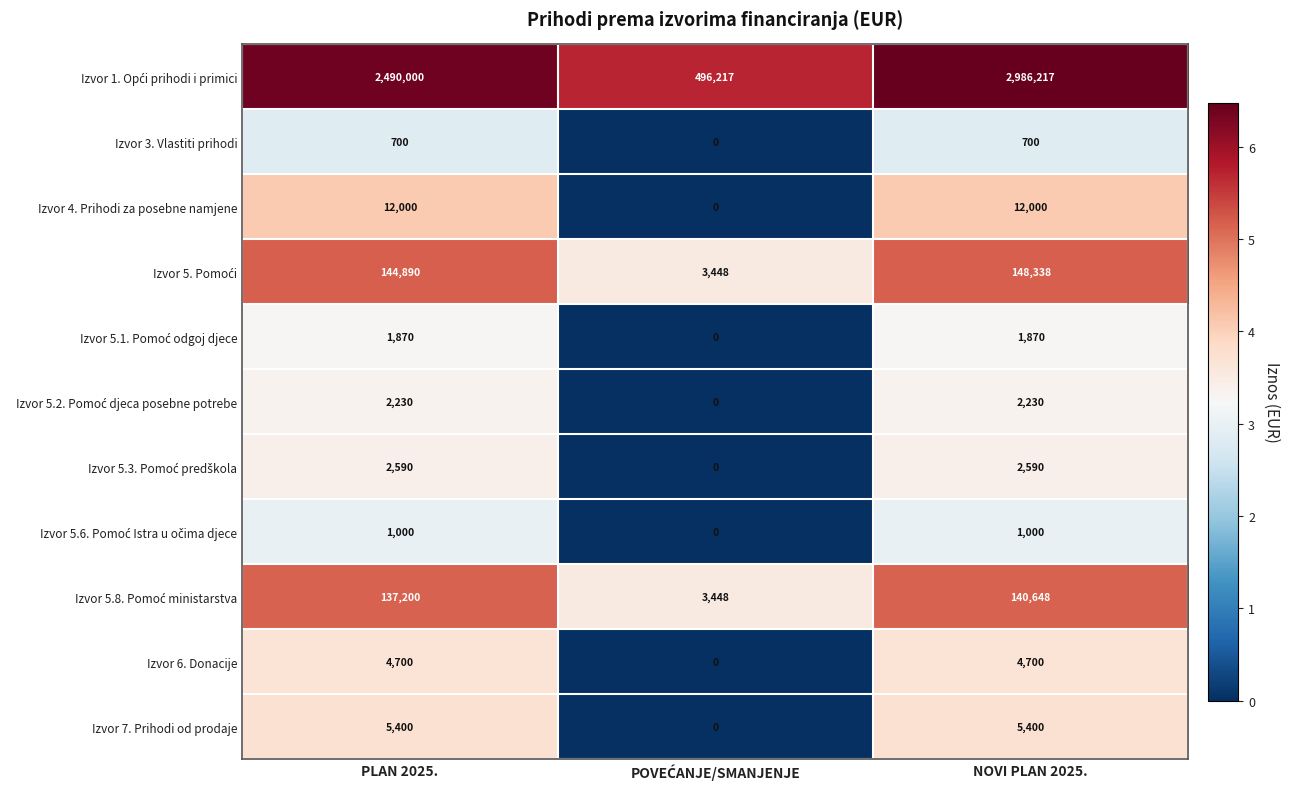

What is the difference between the maximum and minimum values in the Izvor 3. Vlastiti prihodi series?

700